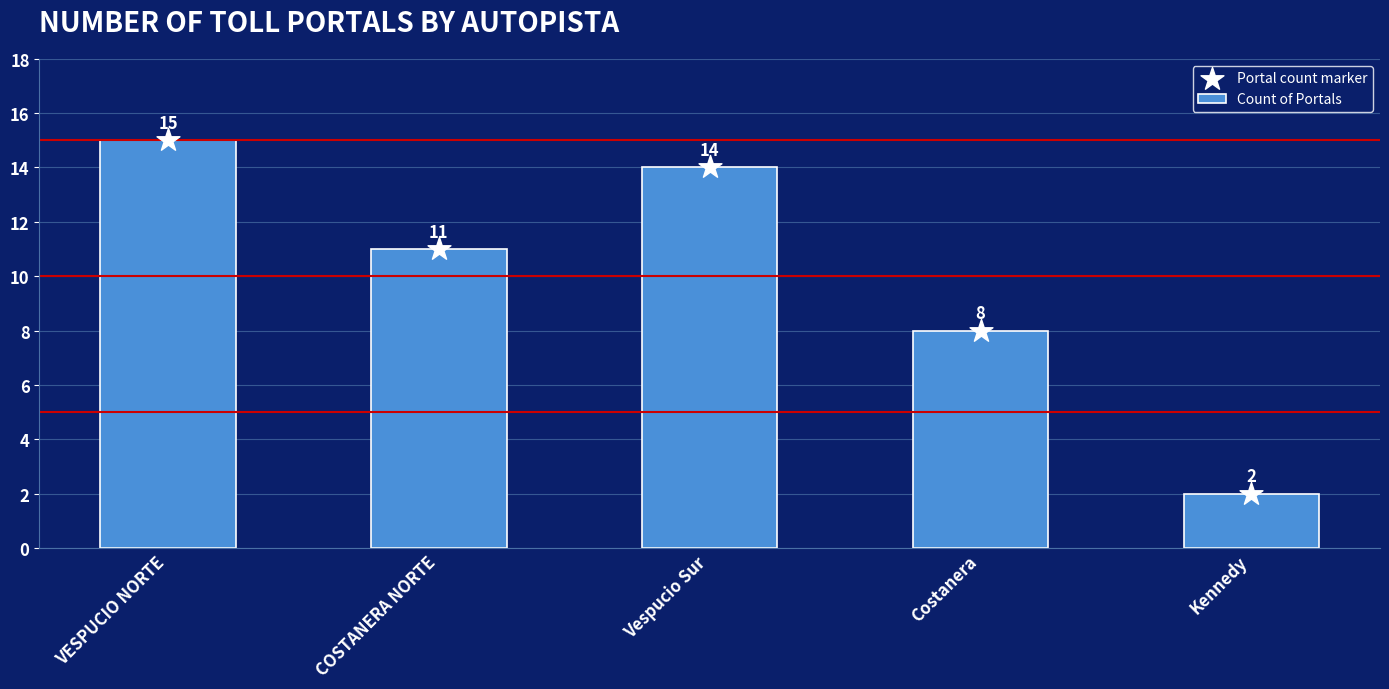

Which series has the widest spread of Y values?

Count of Portals